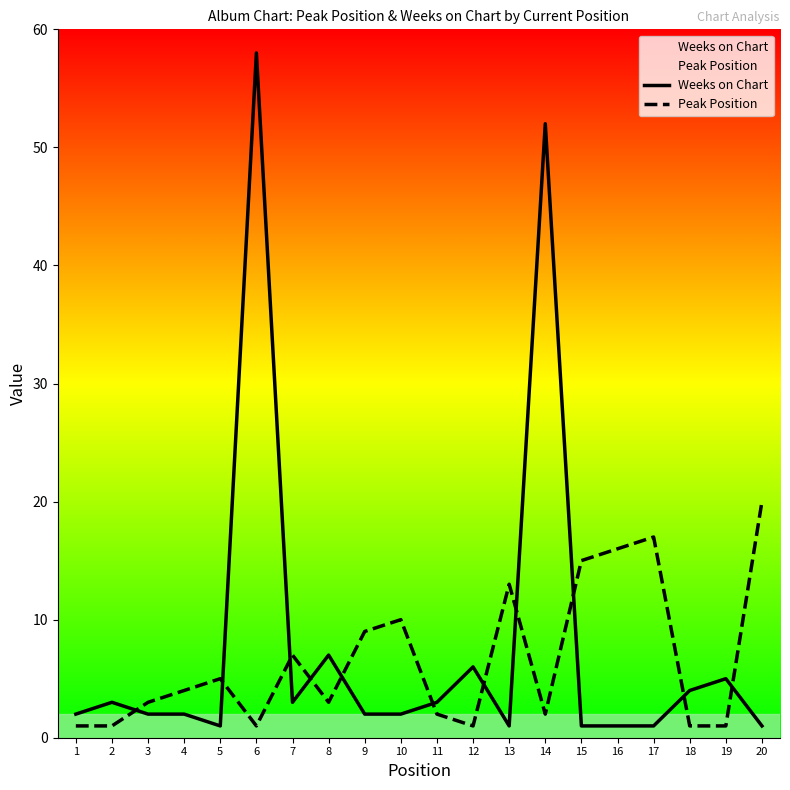

At which category is the sum across all series the highest?

6